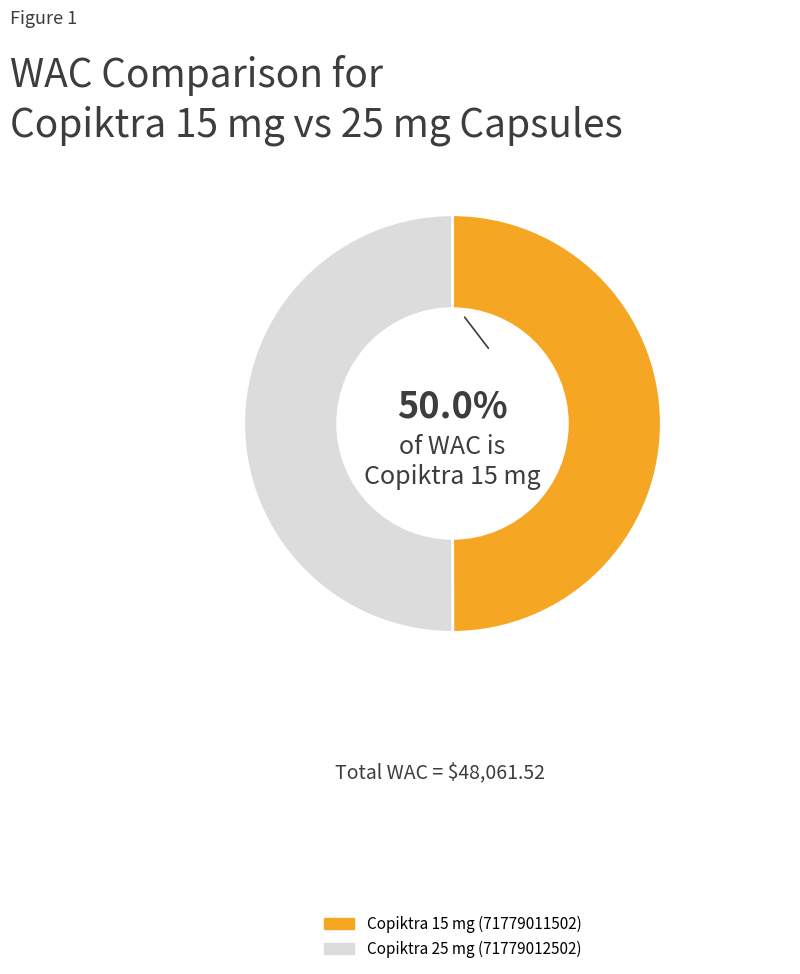

Is the sum of Copiktra 25 mg (71779012502) and Copiktra 15 mg (71779011502) greater than half?

Yes